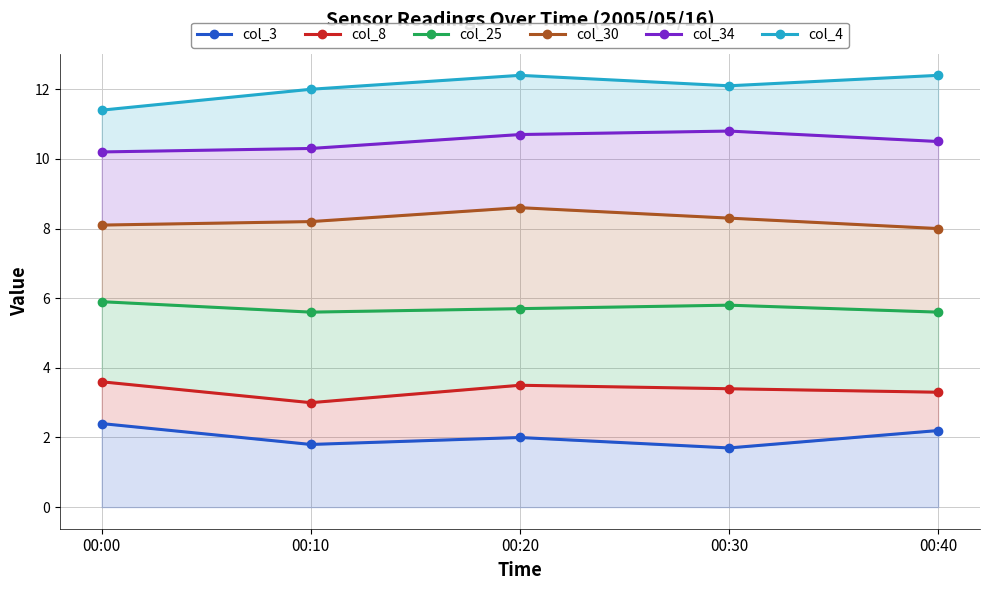

What is the sum of the col_34 values at 00:30 and 00:10?

21.1